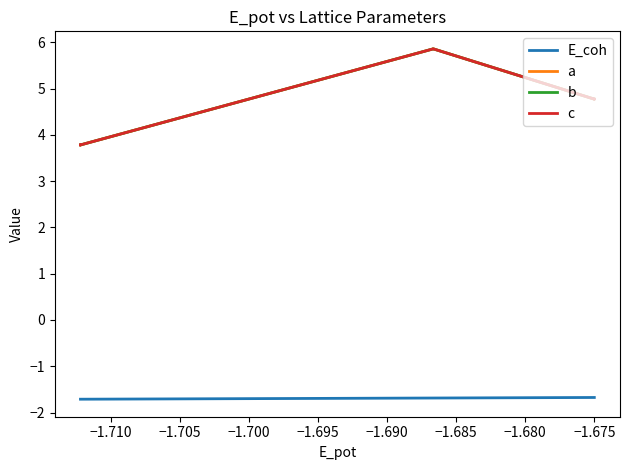

True or false: a and E_coh cross at least once.

False